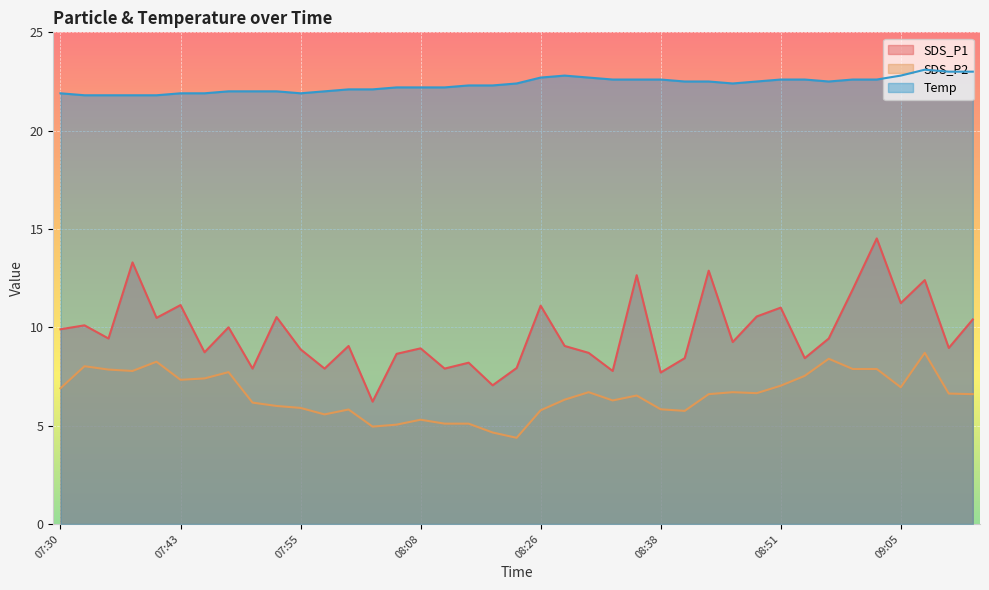

The value of Temp at 07:50 is 37.5. True or false?

False